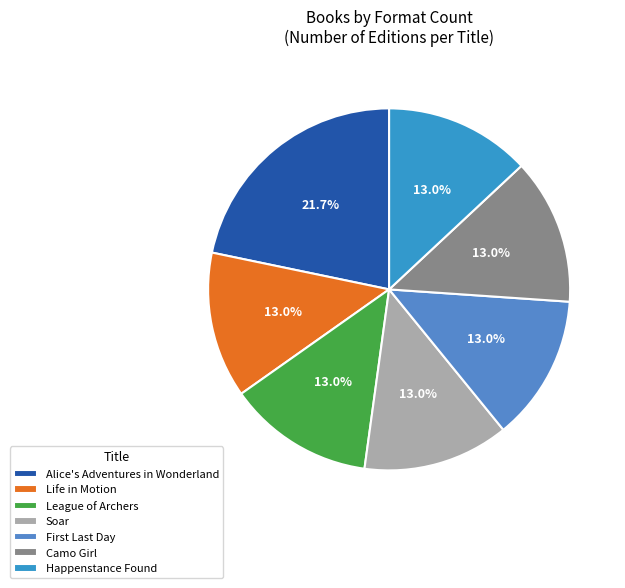

How many segments does this pie chart have?

7